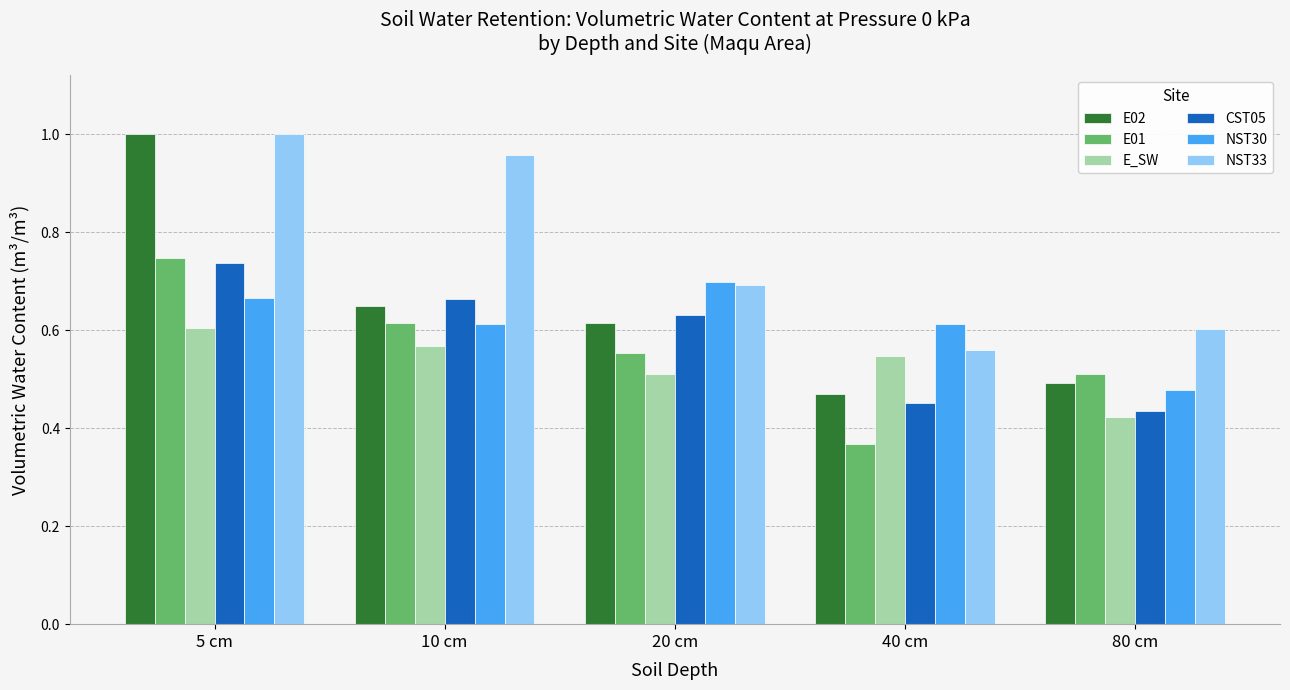

What is the sum of the NST33 values at 5 cm and 10 cm?

2.0